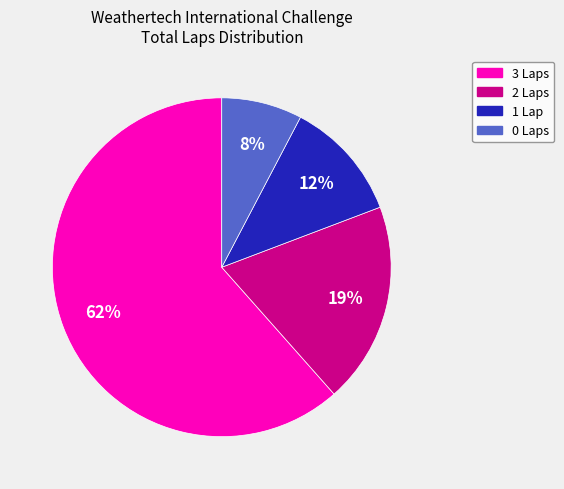

Does any single category account for the majority?

Yes